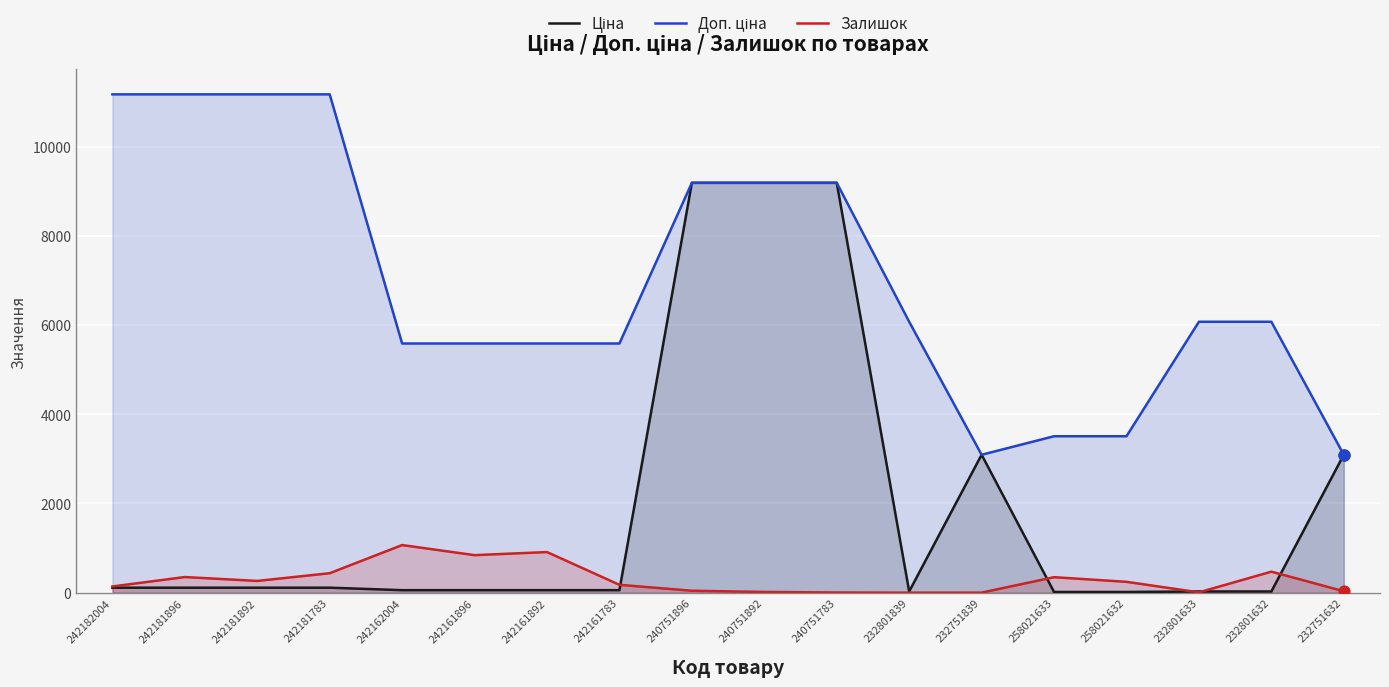

Which series contains the highest Y value?

Доп. ціна